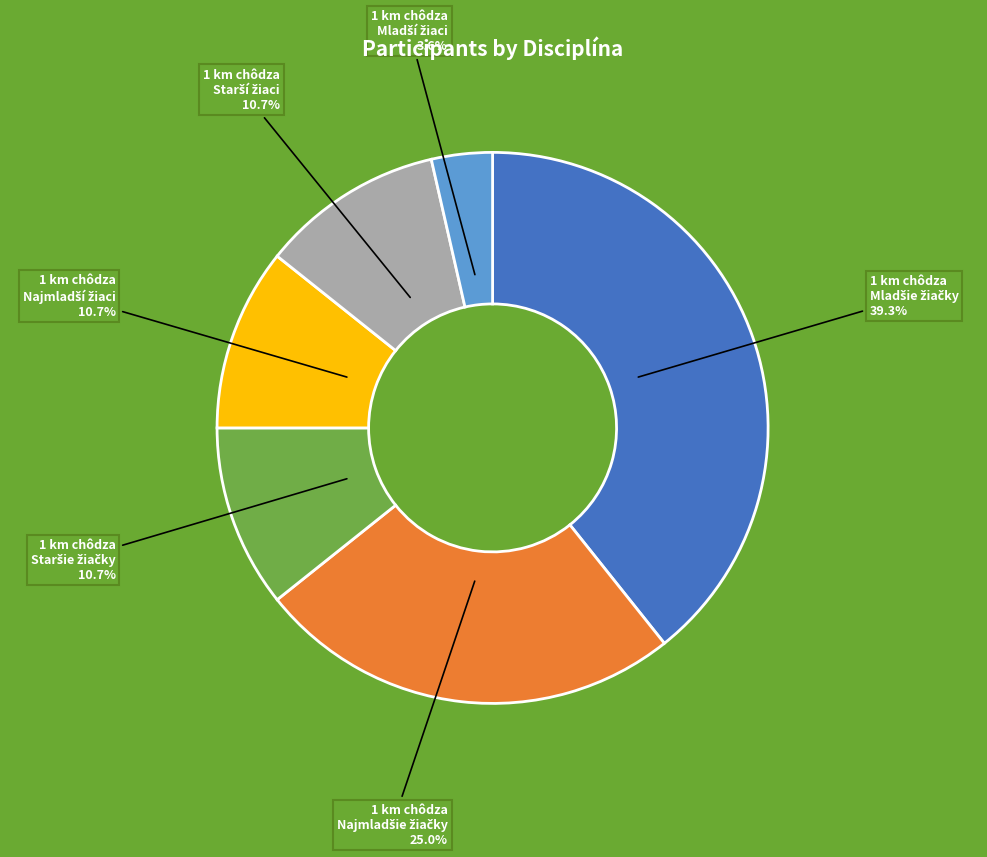

Does any single category account for the majority?

No